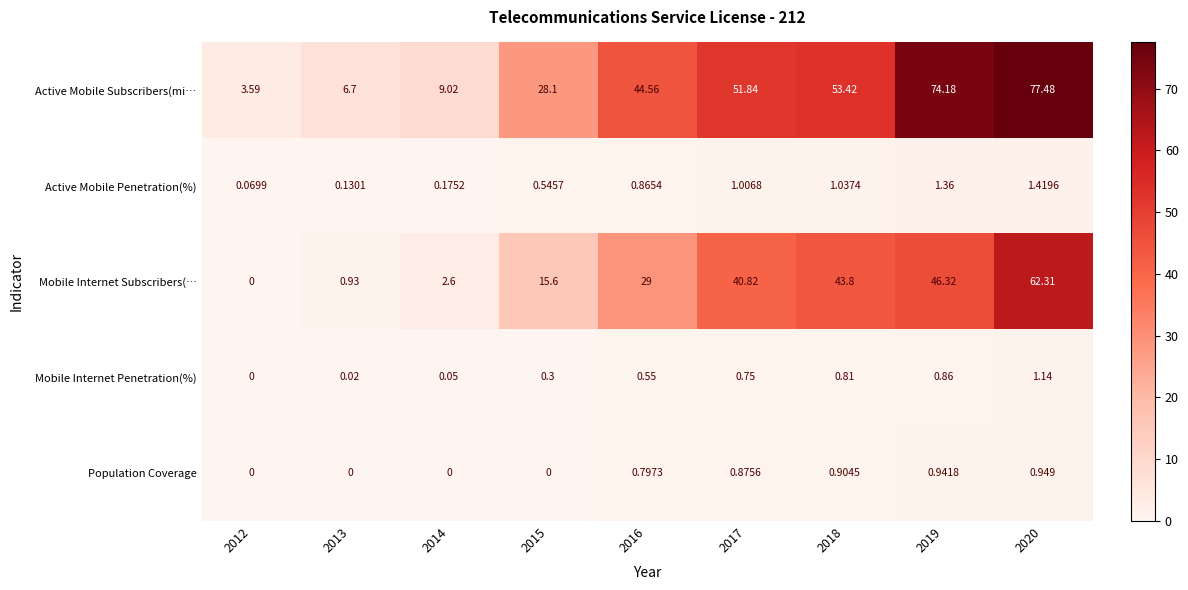

At 2020, list the series in order from smallest to largest.

Population Coverage, Mobile Internet Penetration(%), Active Mobile Penetration(%), Mobile Internet Subscribers(…, Active Mobile Subscribers(mi…